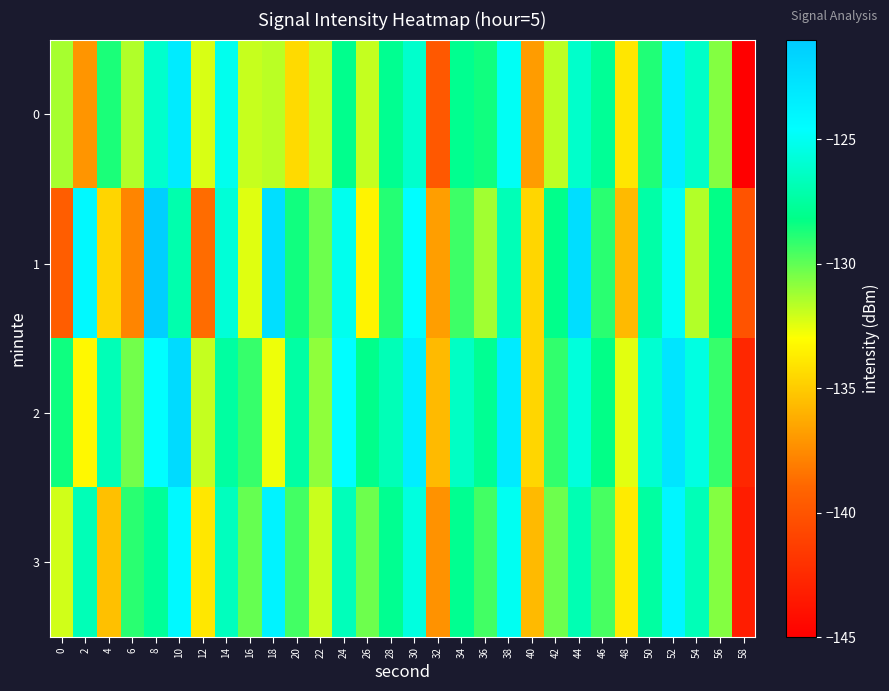

What is the smallest value displayed?

-145.4